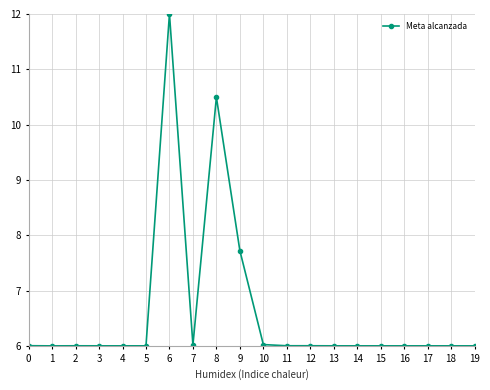

How many lines are shown in the chart?

1